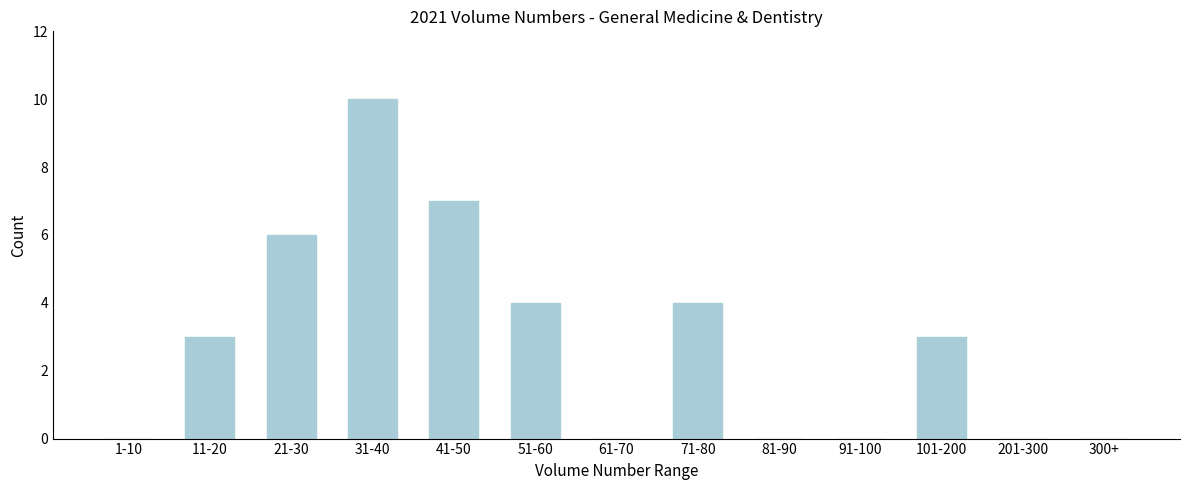

Reading right to left, extract all data points from this chart.

300+=0	201-300=0	101-200=3	91-100=0	81-90=0	71-80=4	61-70=0	51-60=4	41-50=7	31-40=10	21-30=6	11-20=3	1-10=0